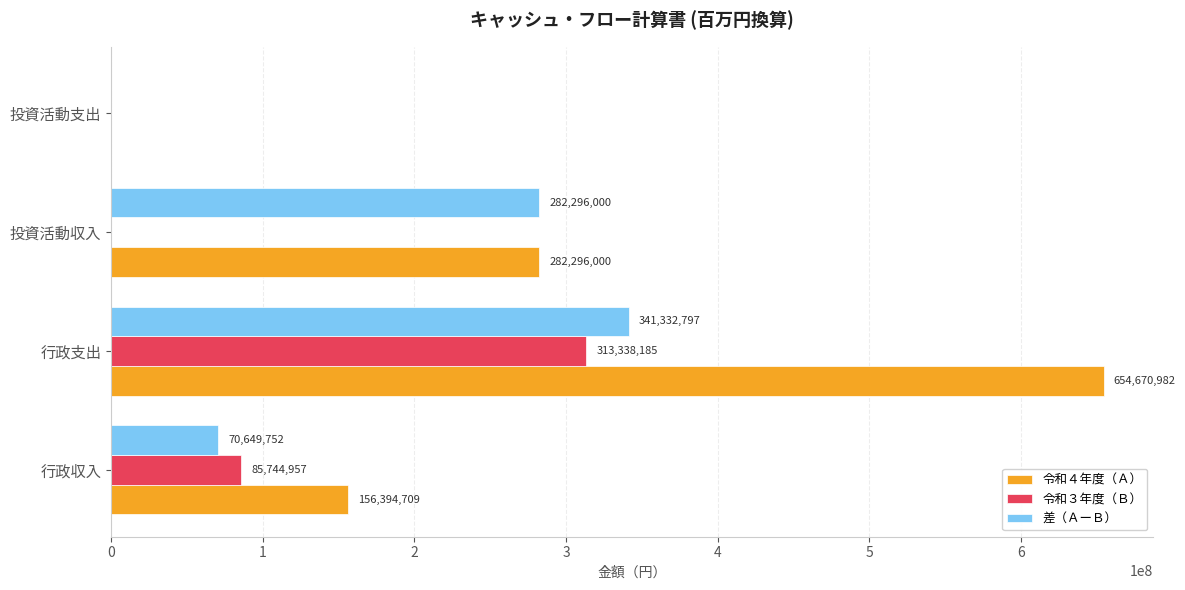

Is it true that 令和４年度（Ａ） equals 303803320 at 投資活動支出?

False